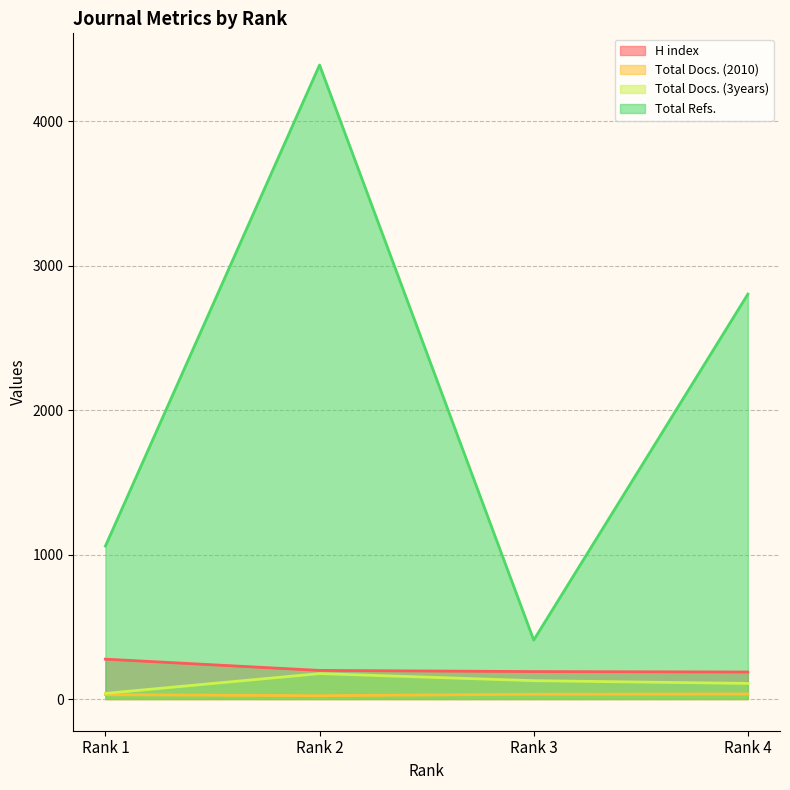

How many values in the Total Docs. (2010) series are below 33?

2